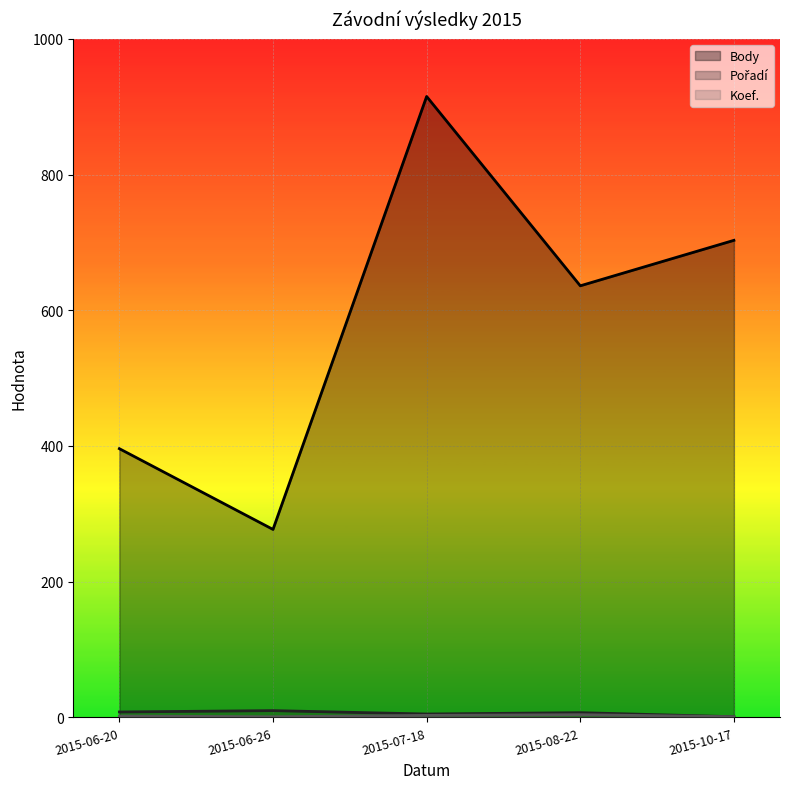

What is the lowest value of the Koef. series?

1